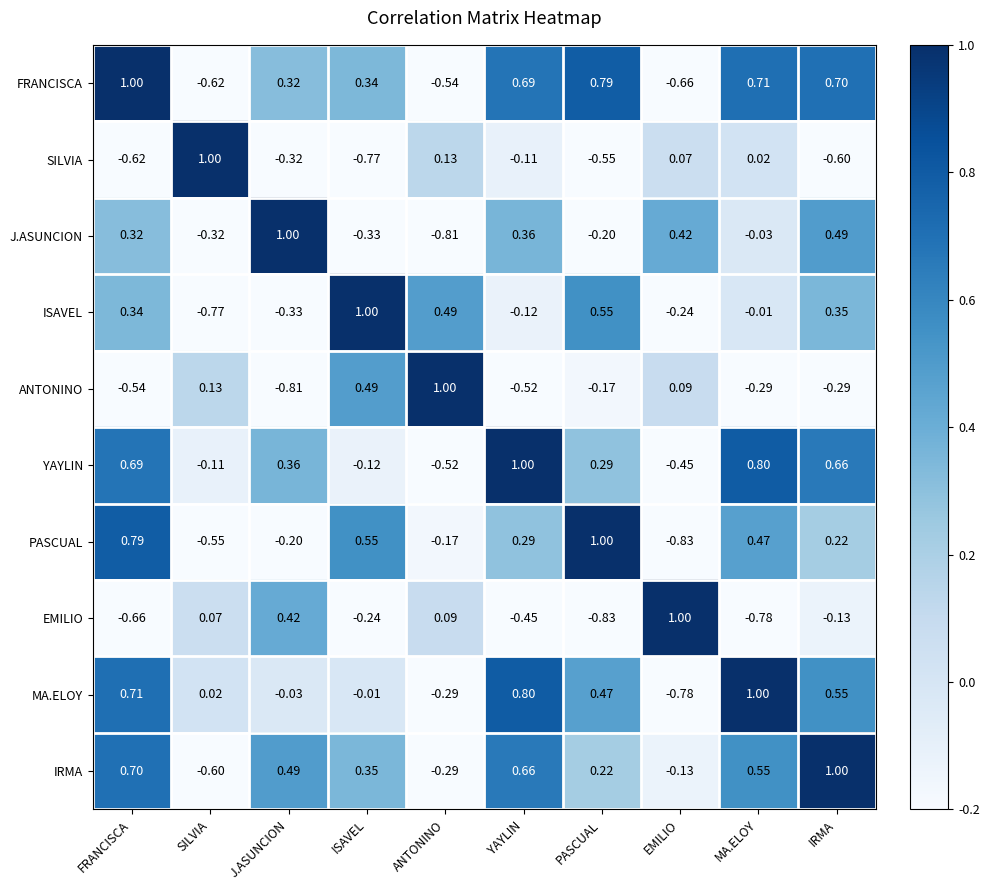

Which series changed the most between SILVIA and ANTONINO?

ISAVEL